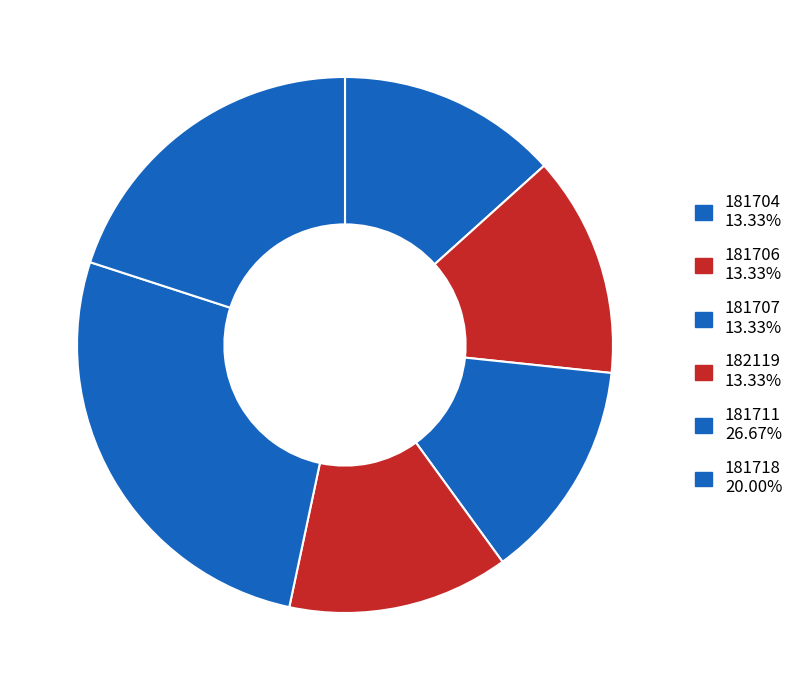

How many slices are in this pie chart?

6